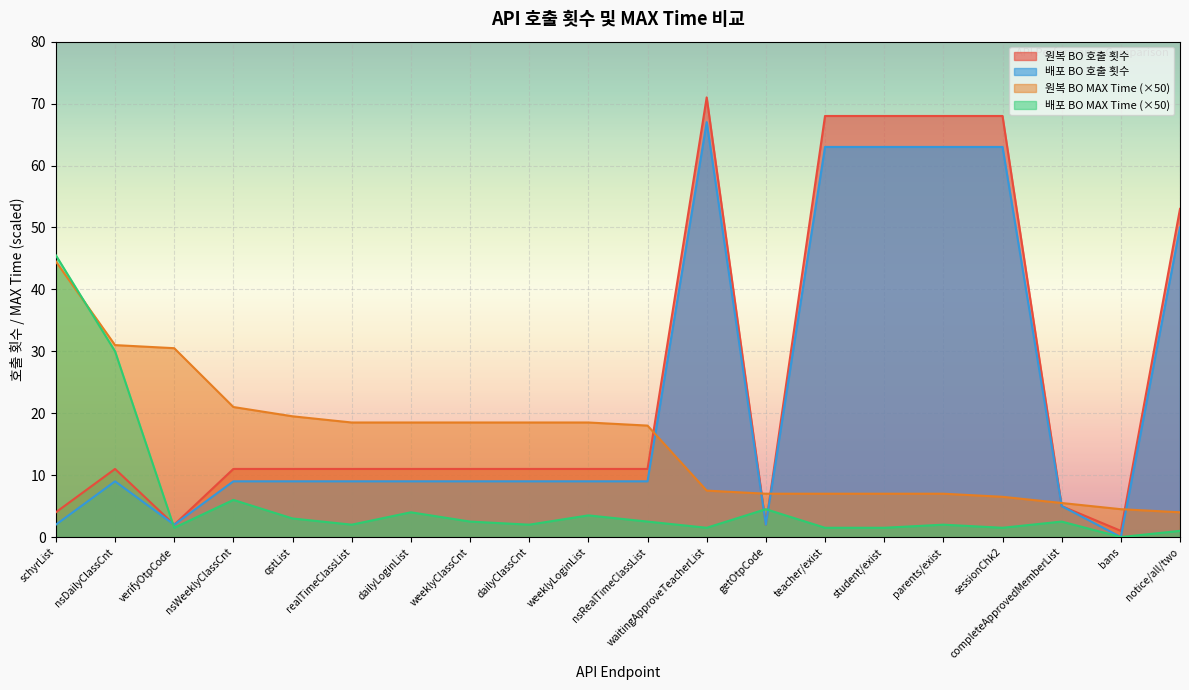

Which category has the lowest value in the 배포 BO MAX Time series?

bans